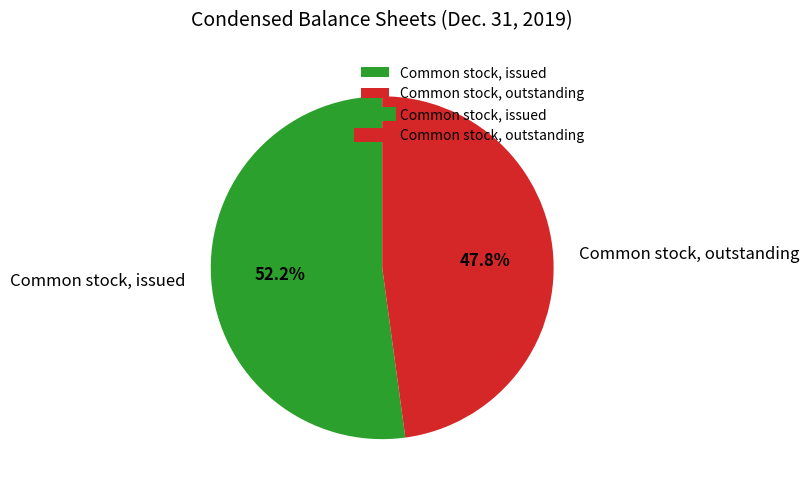

The Common stock, outstanding slice represents 61% of the pie. True or false?

False